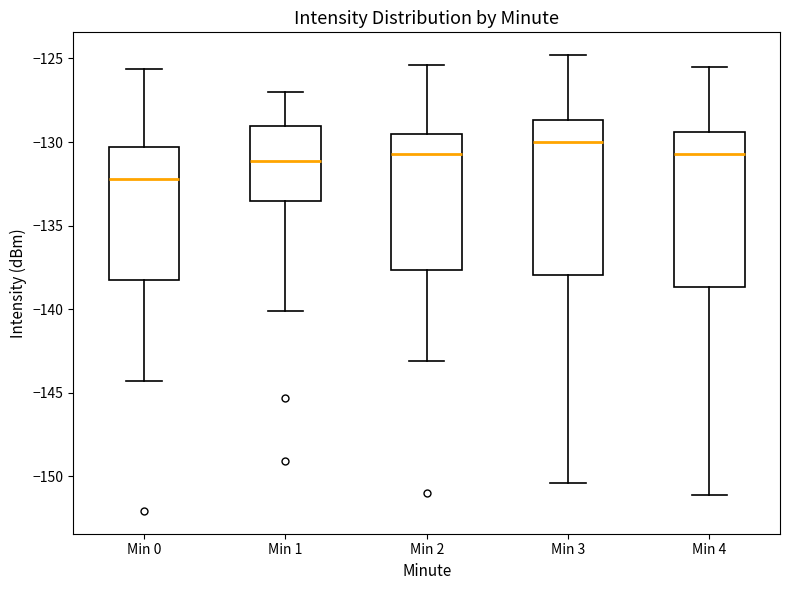

Reading left to right, read every box against the y-axis: the position of its median line, the range the box covers, and the ends of its whiskers. The values are not printed on the chart, so give them approximately, as read against the axis.

Min 0: median -132.0, box -138.0 to -130.5, whiskers -144.5 to -125.5
Min 1: median -131.0, box -133.5 to -129.0, whiskers -140.0 to -127.0
Min 2: median -130.5, box -137.5 to -129.5, whiskers -143.0 to -125.5
Min 3: median -130.0, box -138.0 to -128.5, whiskers -150.5 to -125.0
Min 4: median -130.5, box -138.5 to -129.5, whiskers -151.0 to -125.5